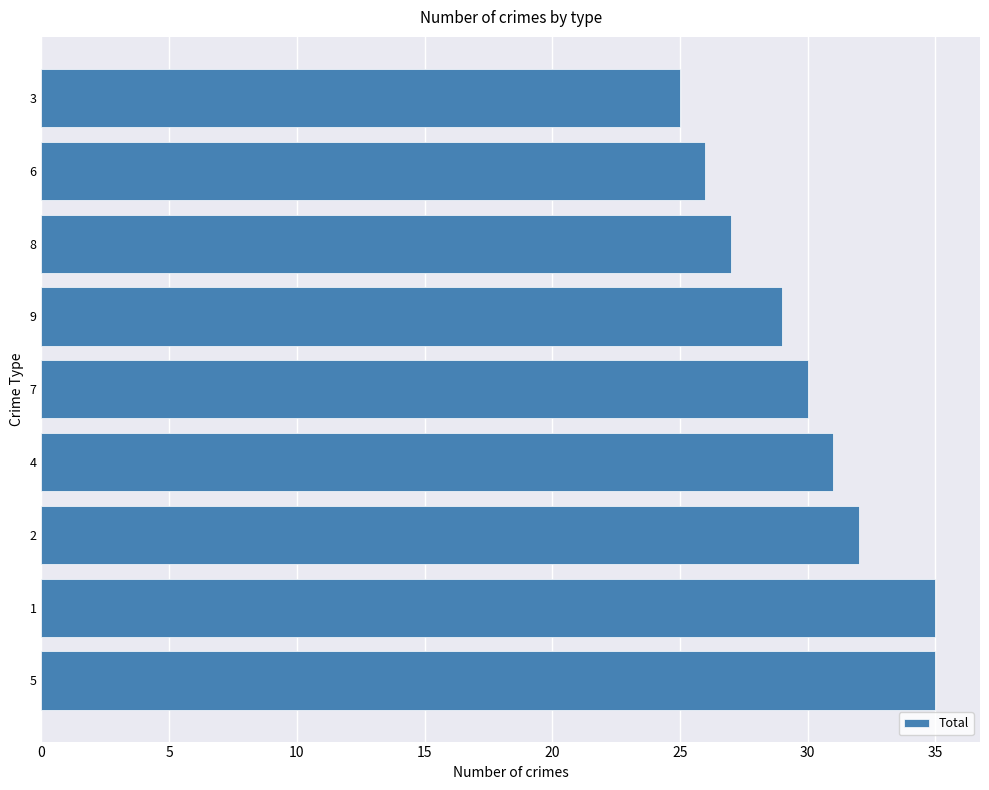

Count the number of categories in the chart.

9